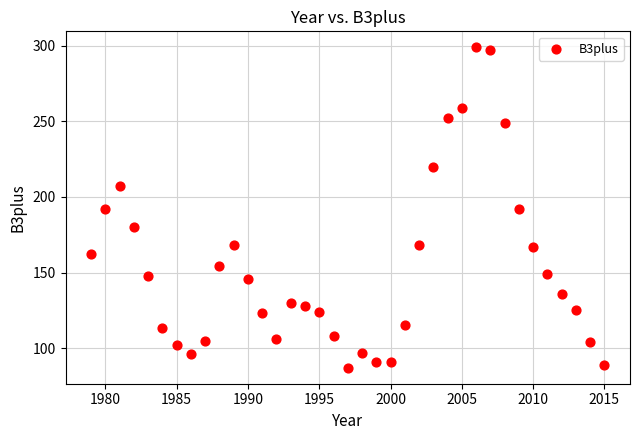

What is the range of X values (max minus min)?

36